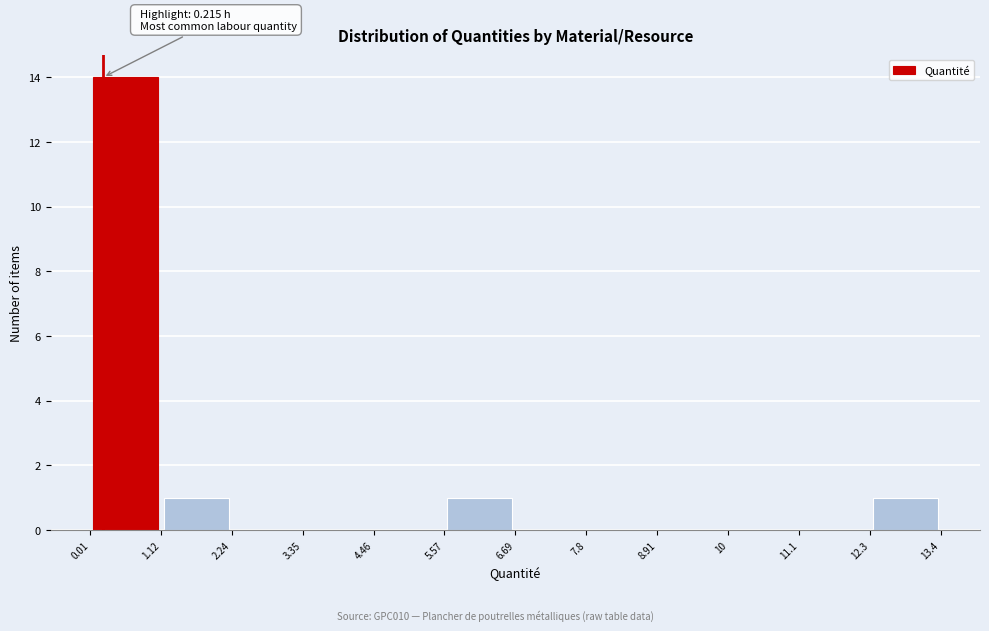

Over which range of the x-axis is the bar tallest?

0.01 to 1.12